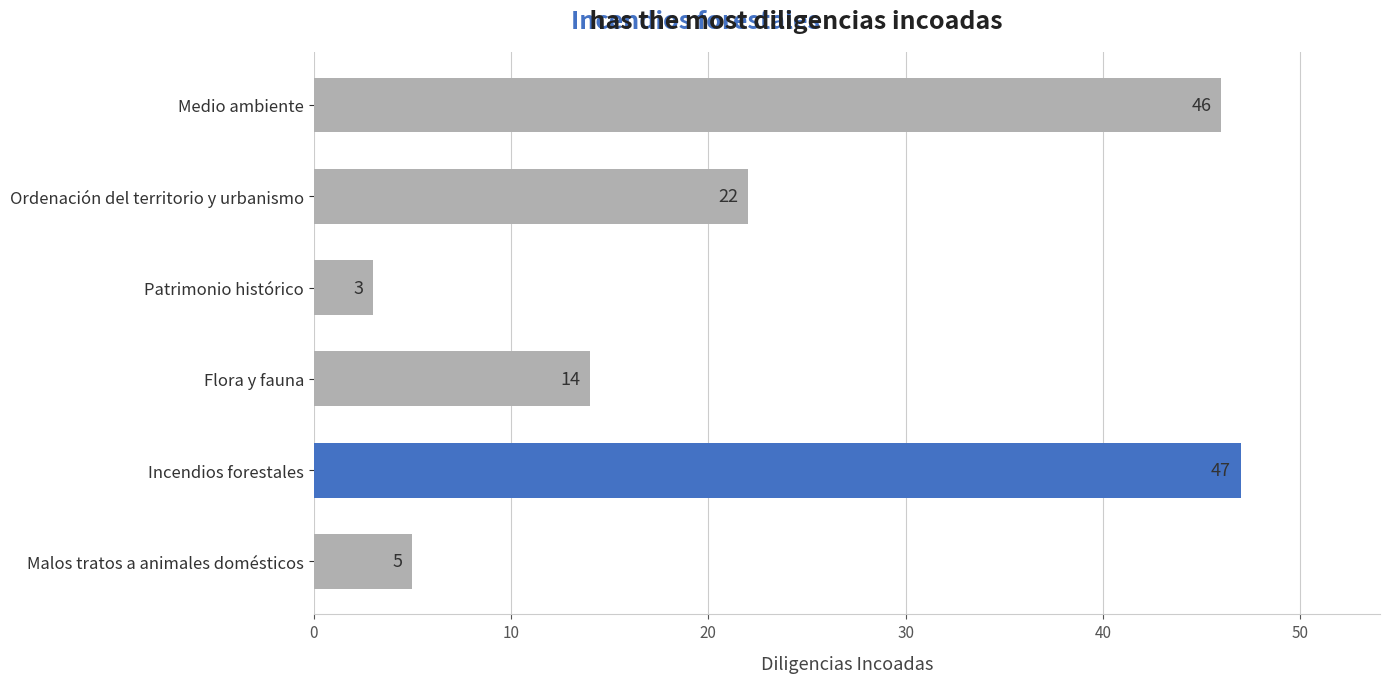

What is the change in value from Incendios forestales to Malos tratos a animales domésticos?

-42